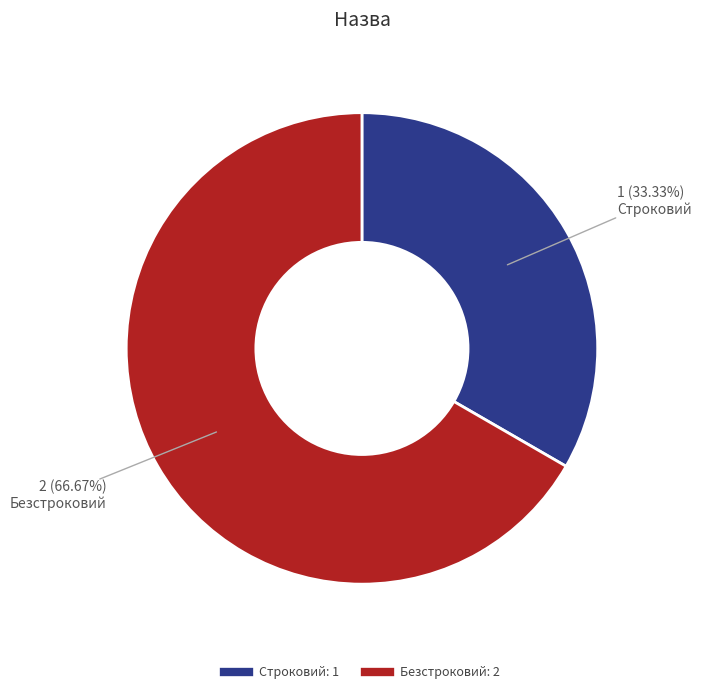

To the nearest percent, what is the difference between the Безстроковий and Строковий slice percentages?

33%